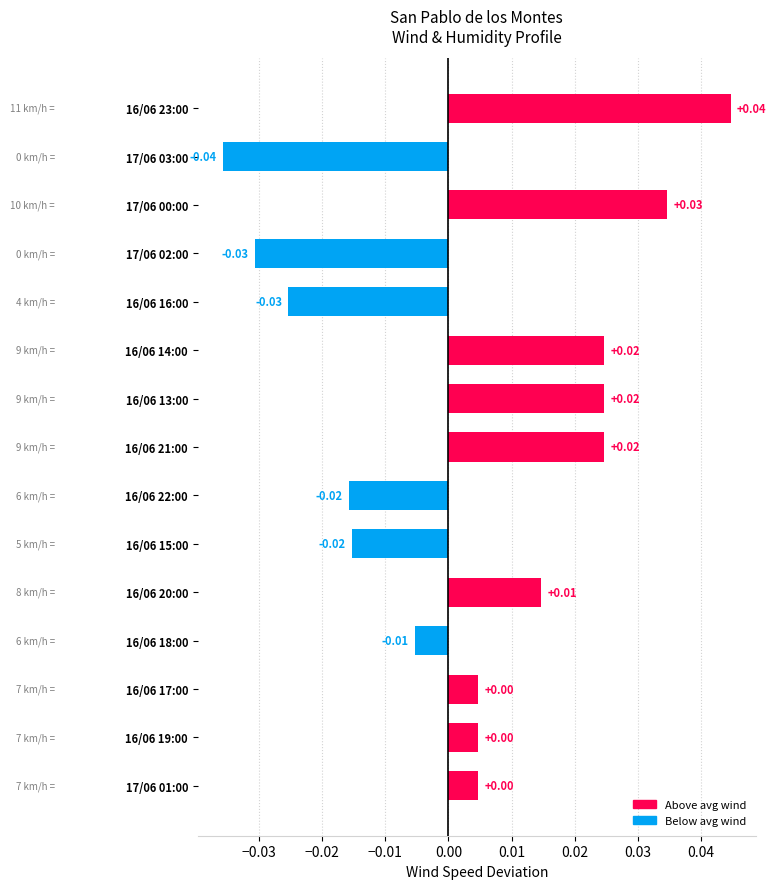

Which has a higher value, 17/06 00:00 or 16/06 22:00?

17/06 00:00